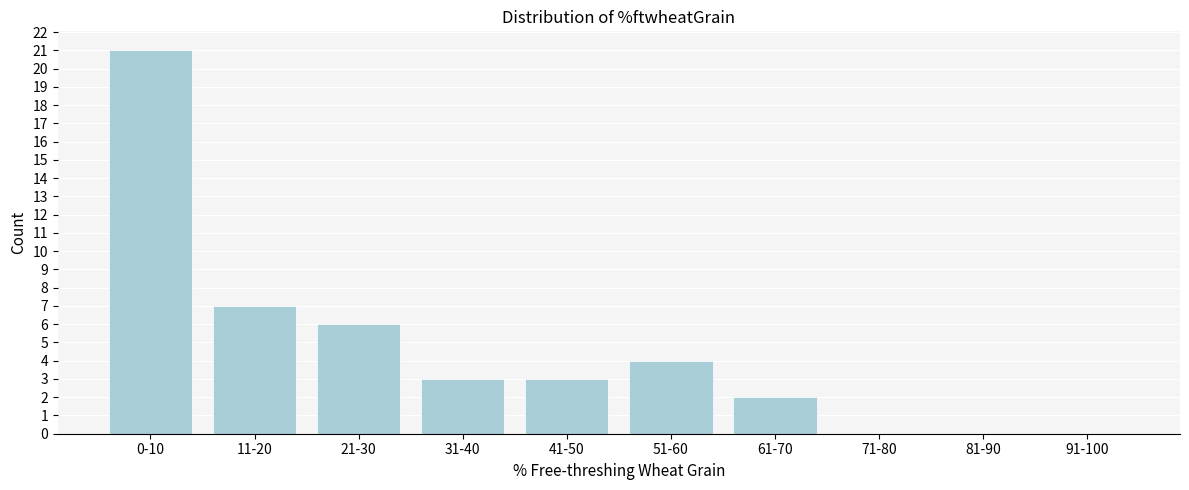

Reading left to right, list all the values displayed in this chart.

0-10=21	11-20=7	21-30=6	31-40=3	41-50=3	51-60=4	61-70=2	71-80=0	81-90=0	91-100=0